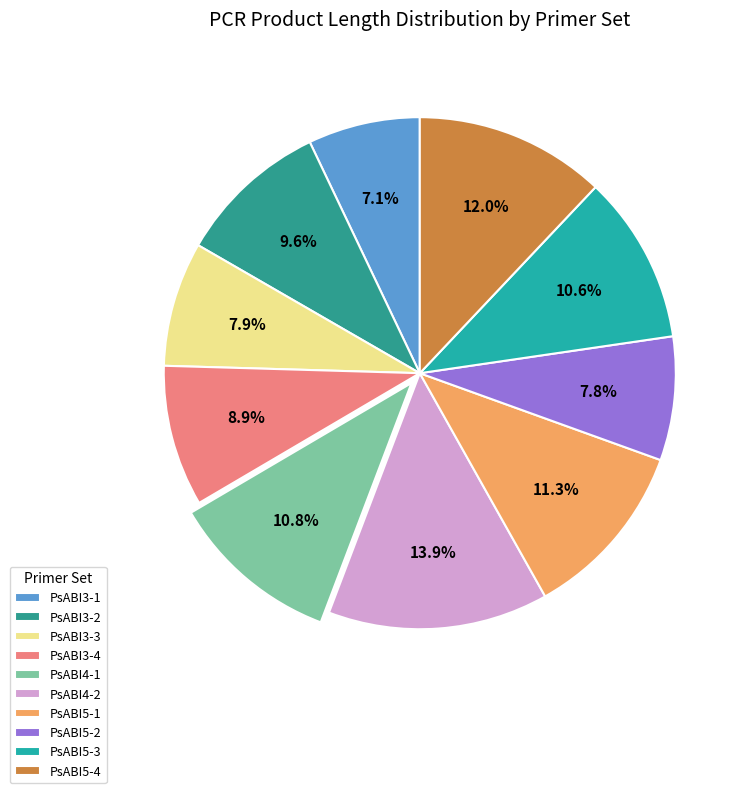

To the nearest percent, what is the difference between the PsABI3-4 and PsABI5-3 slice percentages?

2%